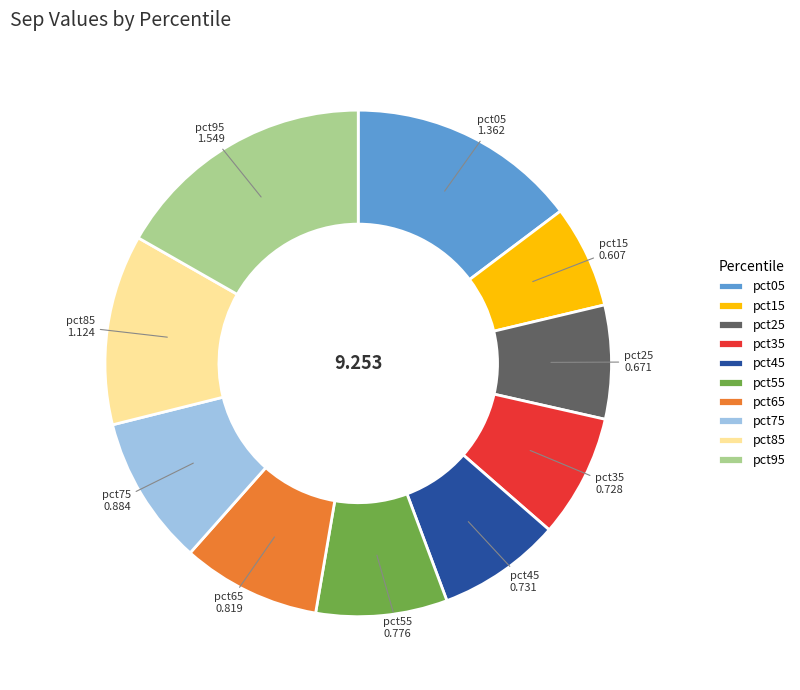

Which category has the biggest portion of the pie?

pct95